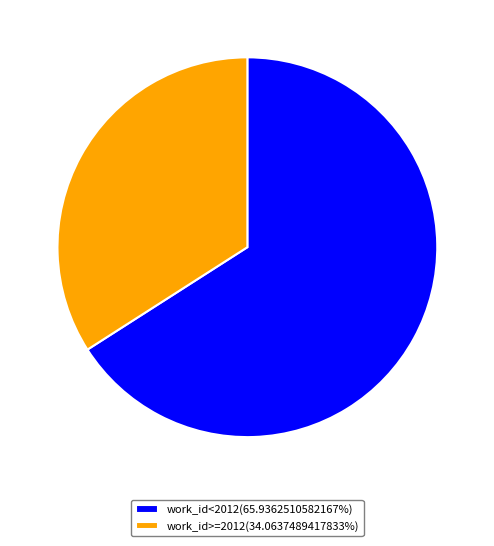

What is the ratio of the value at work_id>=2012(34.0637489417833%) to the value at work_id<2012(65.9362510582167%)?

0.5